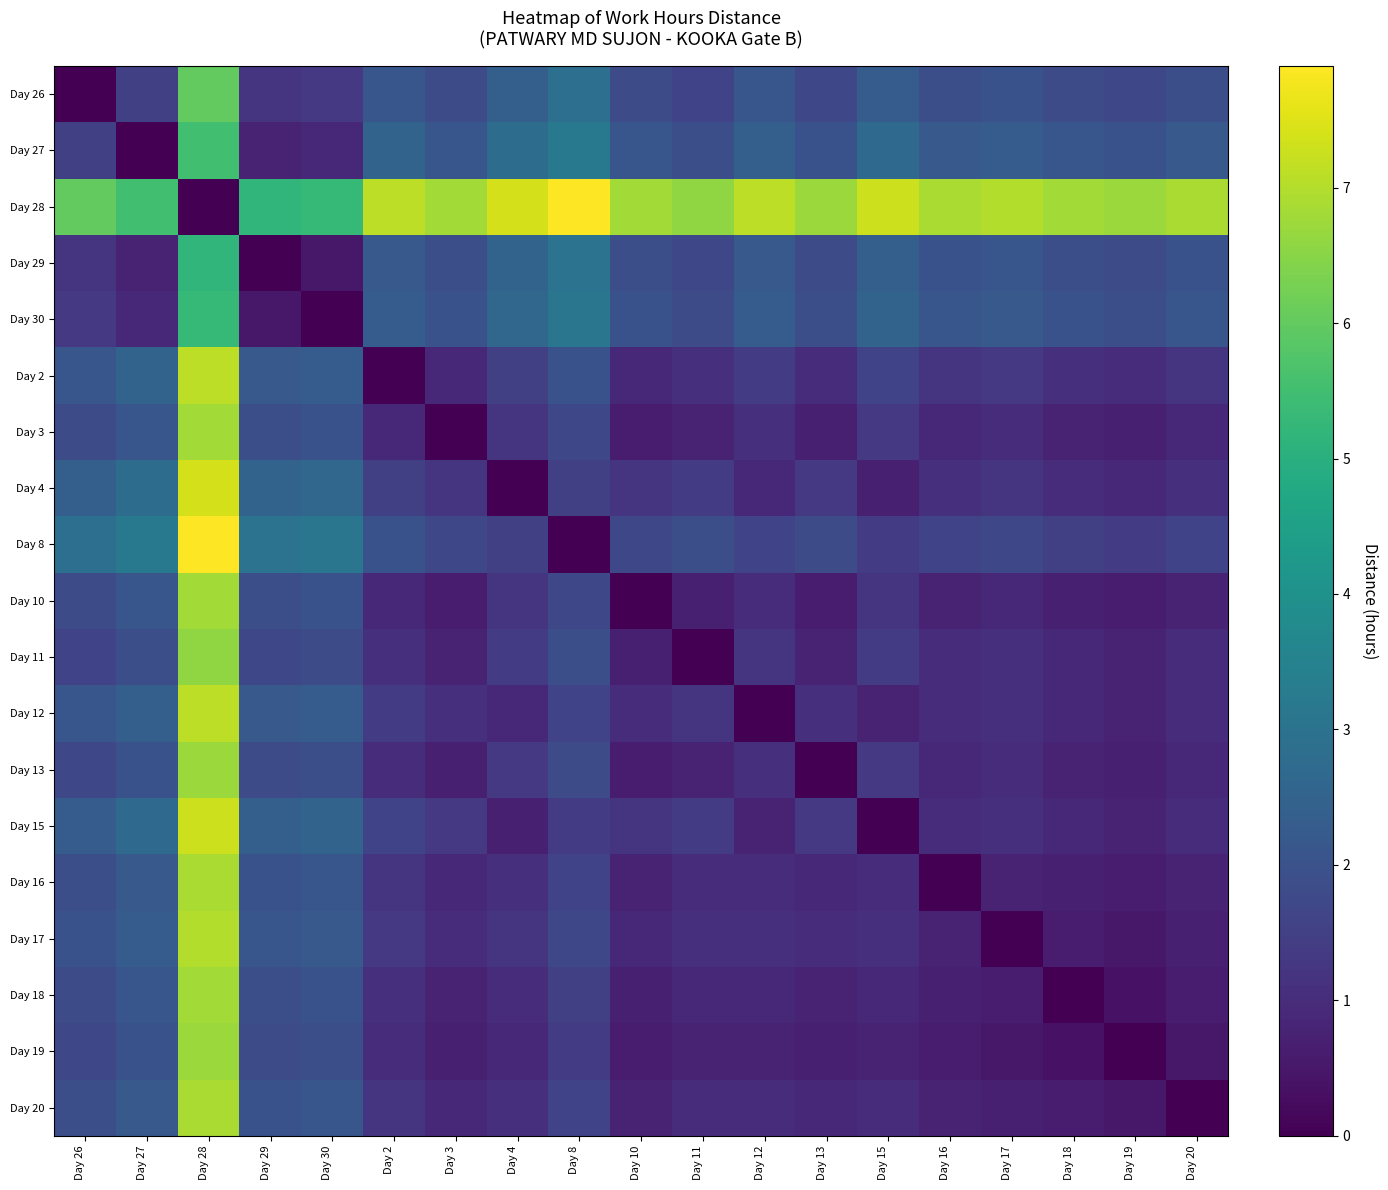

Which has a higher value, Day 15 or Day 10?

Day 15